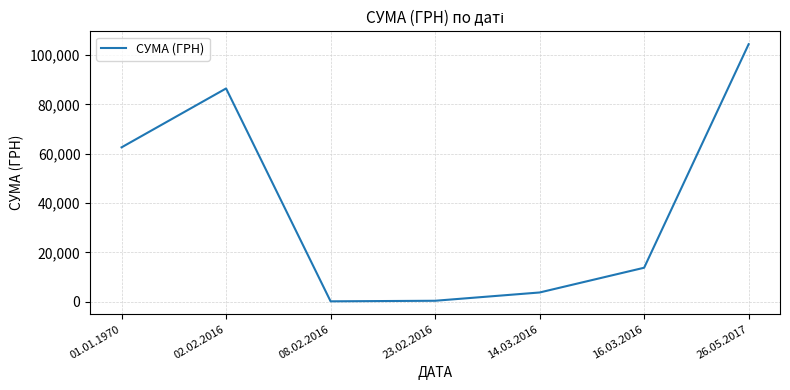

What is the ratio of the value at 02.02.2016 to the value at 26.05.2017?

0.8